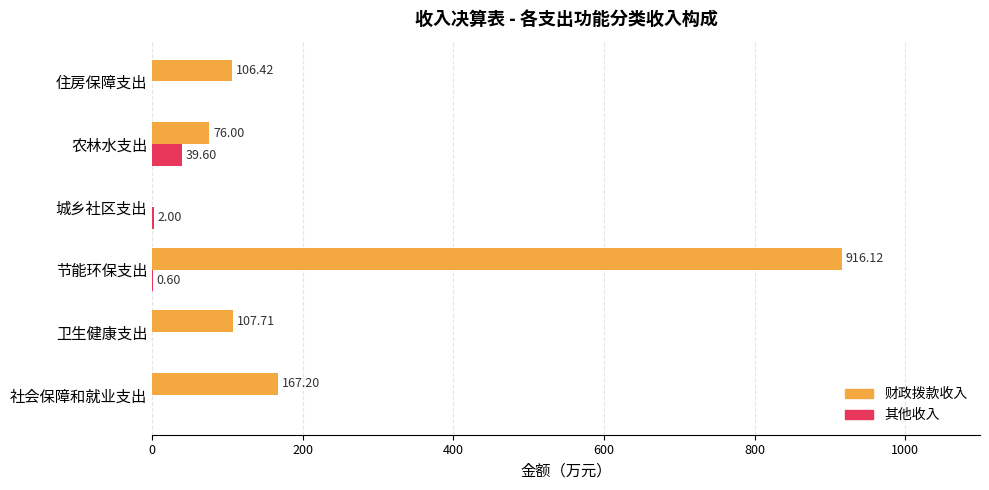

Is the value of 其他收入 at 农林水支出 greater than the value of 财政拨款收入 at 社会保障和就业支出?

No